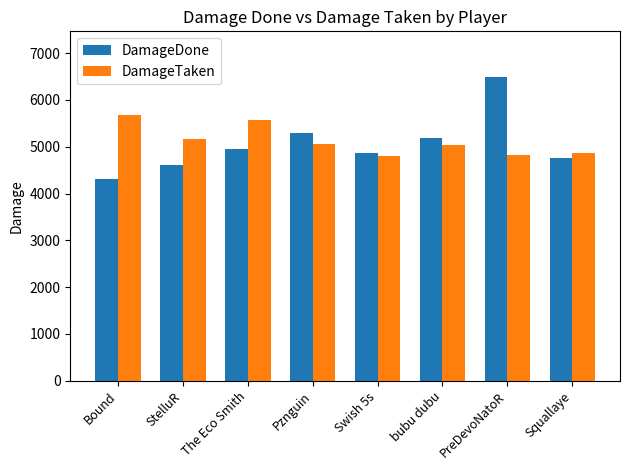

Rank the series by their average value, from lowest to highest.

DamageDone, DamageTaken